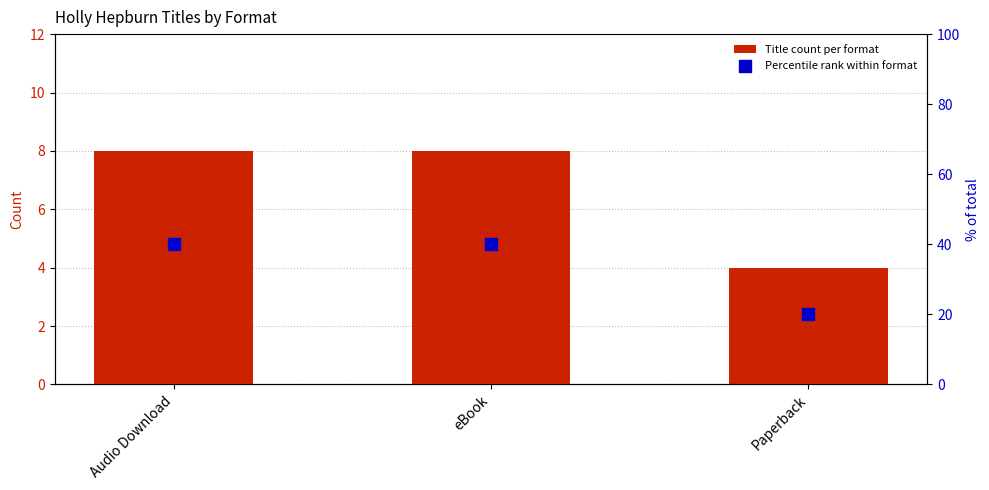

Is the value of Title count per format at Audio Download greater than the value of Percentile rank within format at Paperback?

No